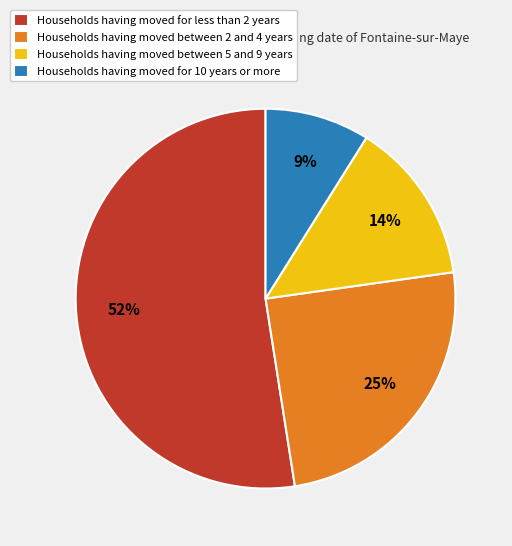

Which slice is the smallest?

Households having moved for 10 years or more